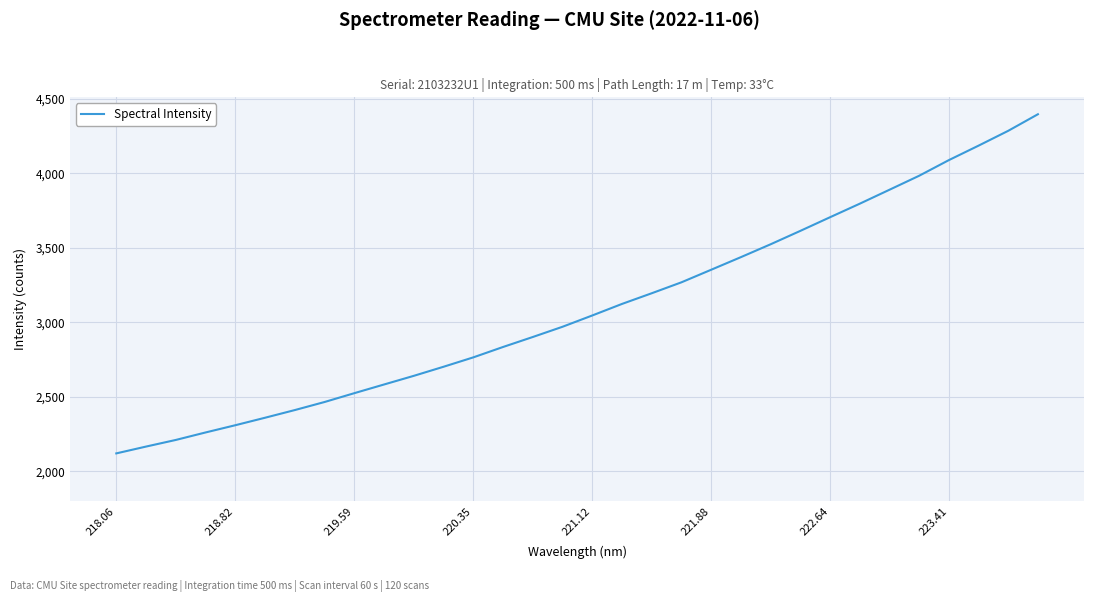

What is the sum of all values?

99119.6